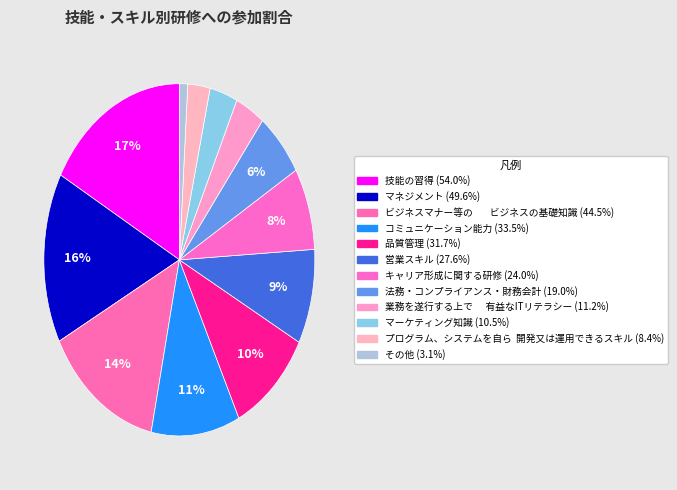

Which category has the smallest portion of the pie?

その他